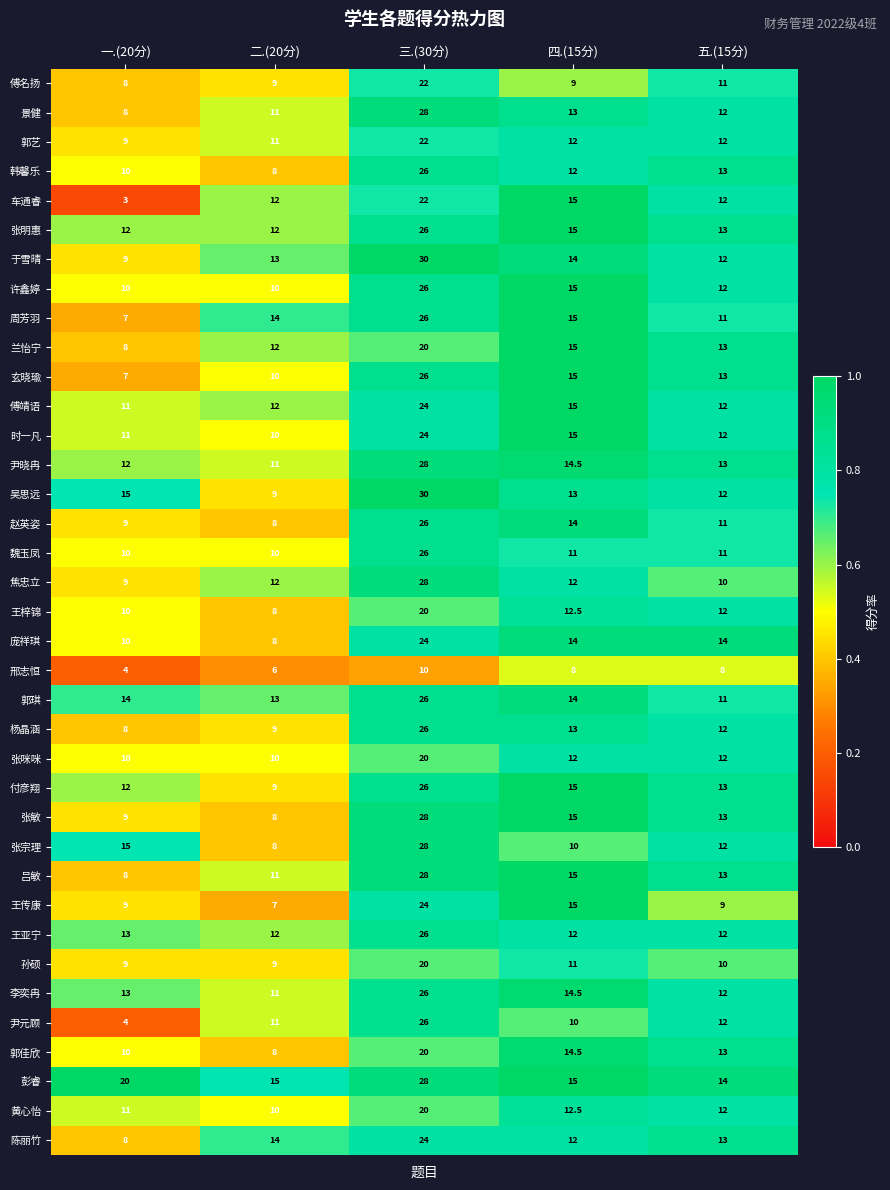

True or false: 张咪咪 has a value of 12.0 at 五.(15分).

True